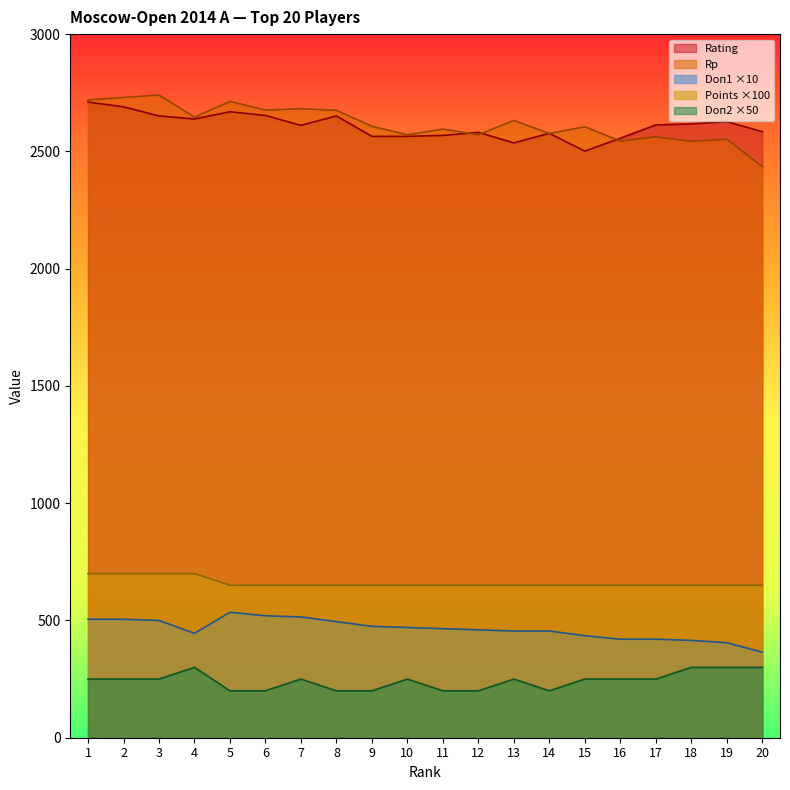

What is the sum of all Points values?

13200